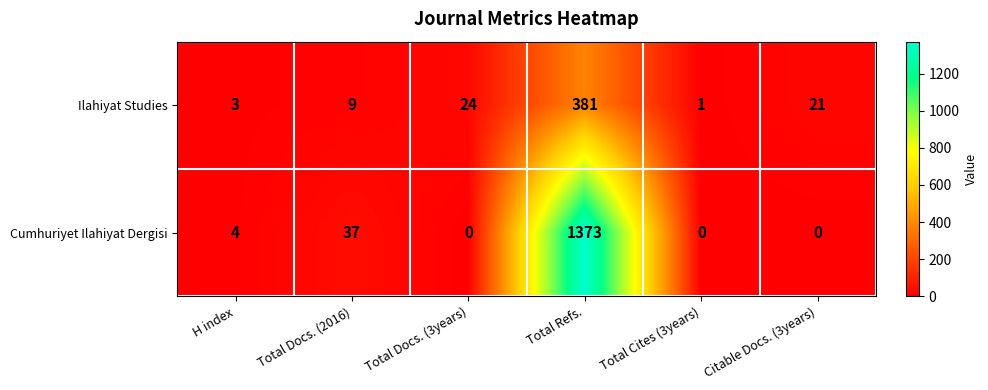

Which series has the widest spread of values?

Cumhuriyet Ilahiyat Dergisi